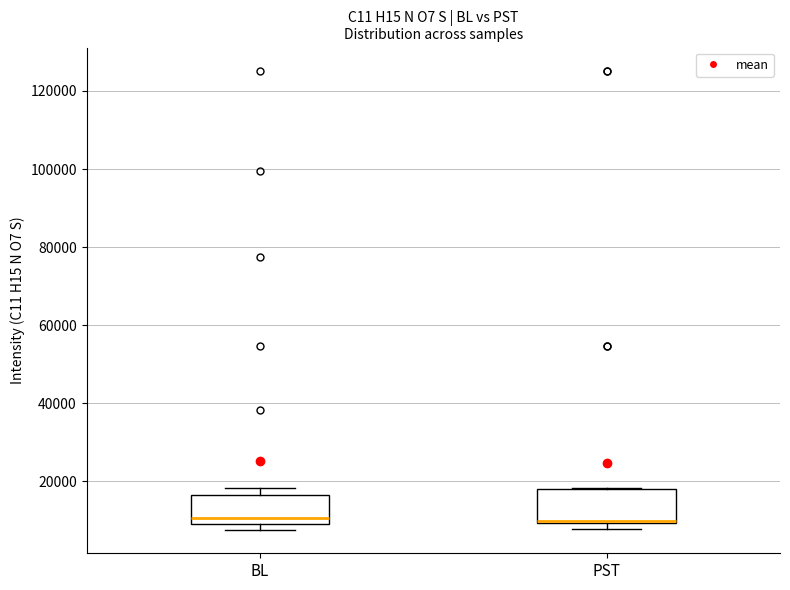

Where is the upper edge of the box for PST on the y-axis? The values are not printed on the chart, so give them approximately, as read against the axis.

18000